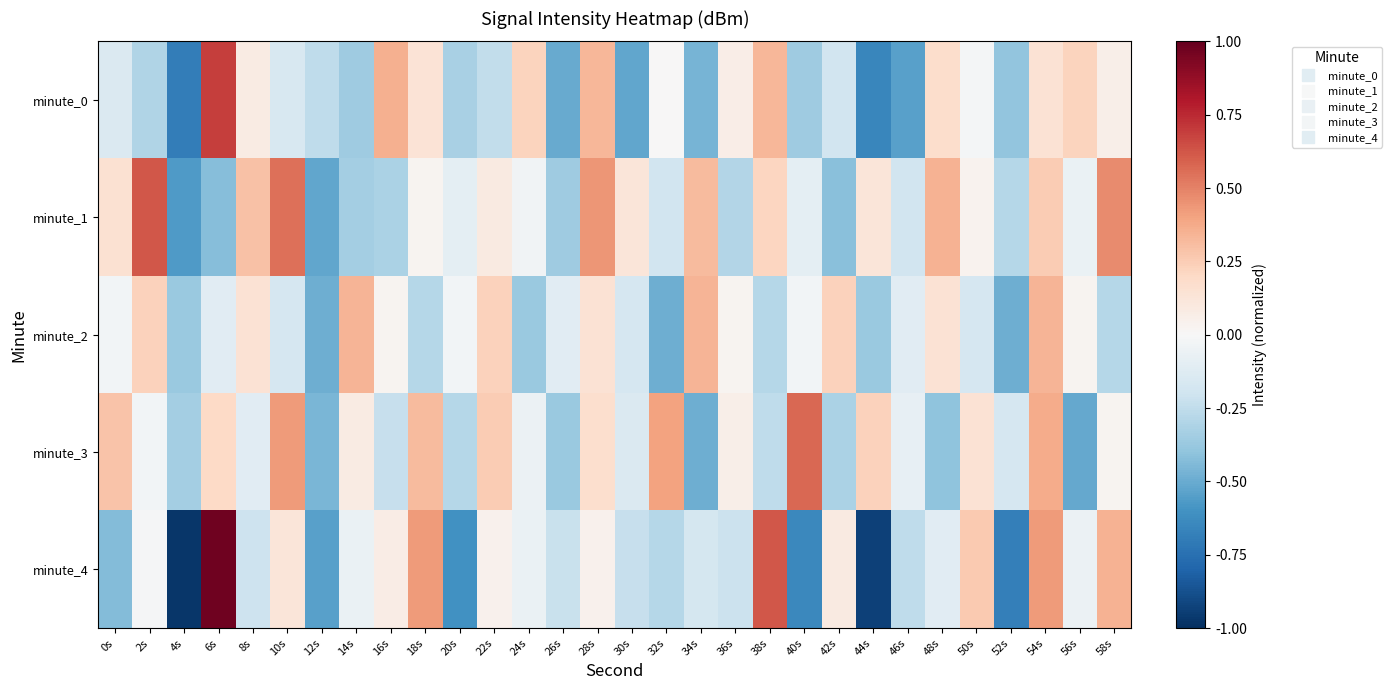

Reading right to left, transcribe all the data shown in this chart.

minute_0: 58s=0.1	56s=0.2	54s=0.1	52s=-0.4	50s=-0.0	48s=0.2	46s=-0.5	44s=-0.7	42s=-0.2	40s=-0.4	38s=0.3	36s=0.1	34s=-0.5	32s=0.0	30s=-0.5	28s=0.3	26s=-0.5	24s=0.2	22s=-0.2	20s=-0.3	18s=0.1	16s=0.4	14s=-0.4	12s=-0.3	10s=-0.2	8s=0.1	6s=0.7	4s=-0.7	2s=-0.3	0s=-0.1
minute_1: 58s=0.5	56s=-0.1	54s=0.3	52s=-0.3	50s=0.0	48s=0.3	46s=-0.2	44s=0.1	42s=-0.4	40s=-0.1	38s=0.2	36s=-0.3	34s=0.3	32s=-0.2	30s=0.1	28s=0.4	26s=-0.4	24s=-0.0	22s=0.1	20s=-0.1	18s=0.0	16s=-0.3	14s=-0.3	12s=-0.5	10s=0.6	8s=0.3	6s=-0.4	4s=-0.6	2s=0.6	0s=0.1
minute_2: 58s=-0.3	56s=0.0	54s=0.3	52s=-0.5	50s=-0.2	48s=0.1	46s=-0.1	44s=-0.4	42s=0.2	40s=-0.0	38s=-0.3	36s=0.0	34s=0.3	32s=-0.5	30s=-0.2	28s=0.1	26s=-0.1	24s=-0.4	22s=0.2	20s=-0.0	18s=-0.3	16s=0.0	14s=0.3	12s=-0.5	10s=-0.2	8s=0.1	6s=-0.1	4s=-0.4	2s=0.2	0s=-0.0
minute_3: 58s=0.0	56s=-0.5	54s=0.4	52s=-0.2	50s=0.1	48s=-0.4	46s=-0.1	44s=0.2	42s=-0.3	40s=0.6	38s=-0.3	36s=0.1	34s=-0.5	32s=0.4	30s=-0.1	28s=0.2	26s=-0.4	24s=-0.1	22s=0.3	20s=-0.3	18s=0.3	16s=-0.2	14s=0.1	12s=-0.5	10s=0.4	8s=-0.1	6s=0.2	4s=-0.3	2s=-0.0	0s=0.3
minute_4: 58s=0.3	56s=-0.1	54s=0.4	52s=-0.7	50s=0.3	48s=-0.1	46s=-0.3	44s=-0.9	42s=0.1	40s=-0.6	38s=0.6	36s=-0.2	34s=-0.2	32s=-0.3	30s=-0.2	28s=0.0	26s=-0.2	24s=-0.1	22s=0.0	20s=-0.6	18s=0.4	16s=0.1	14s=-0.1	12s=-0.5	10s=0.1	8s=-0.2	6s=1.0	4s=-1.0	2s=-0.0	0s=-0.4